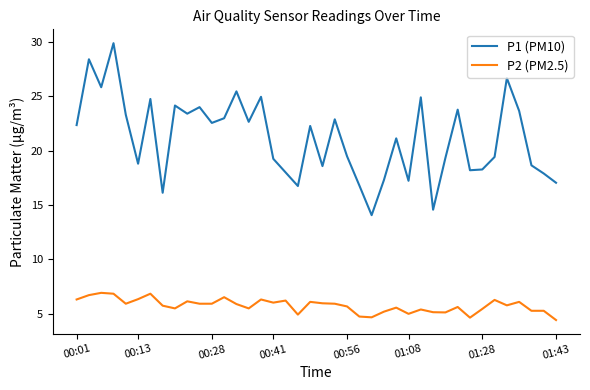

Rank the series by their maximum value, from highest to lowest.

P1 (PM10), P2 (PM2.5)